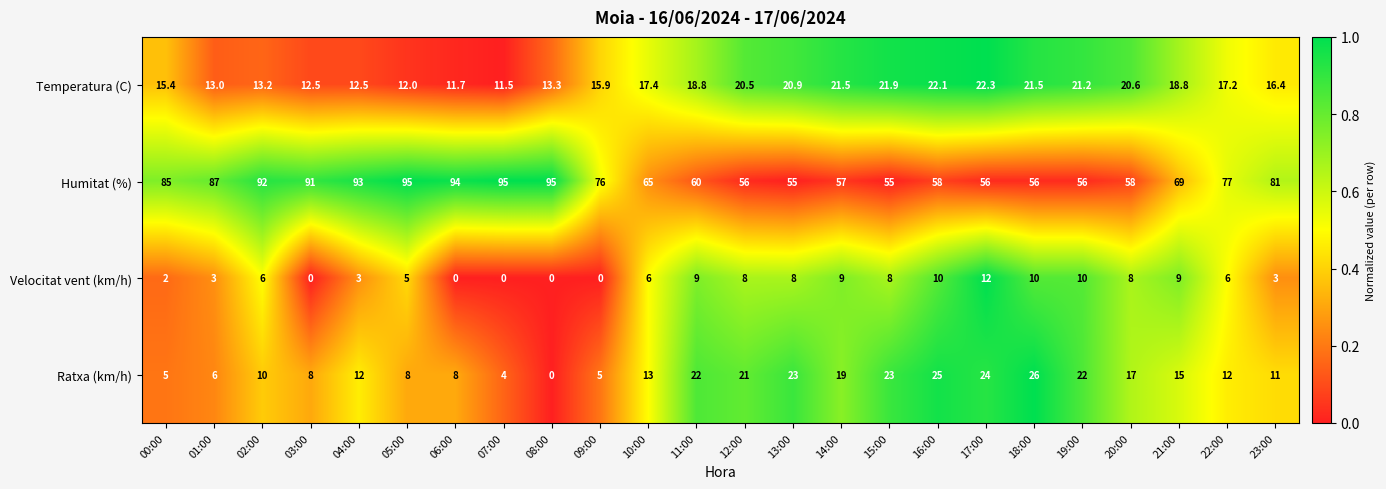

At which label does Temperatura (C) first exceed 17?

10:00